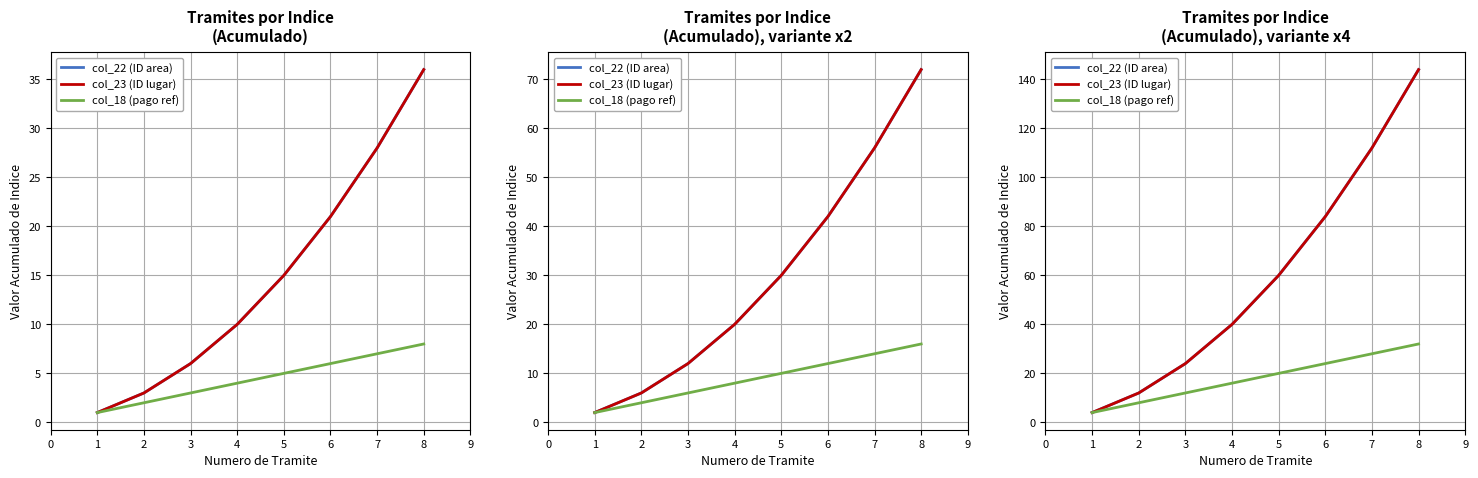

True or false: col_23 (ID lugar) and col_22 (ID area) intersect in this chart.

False